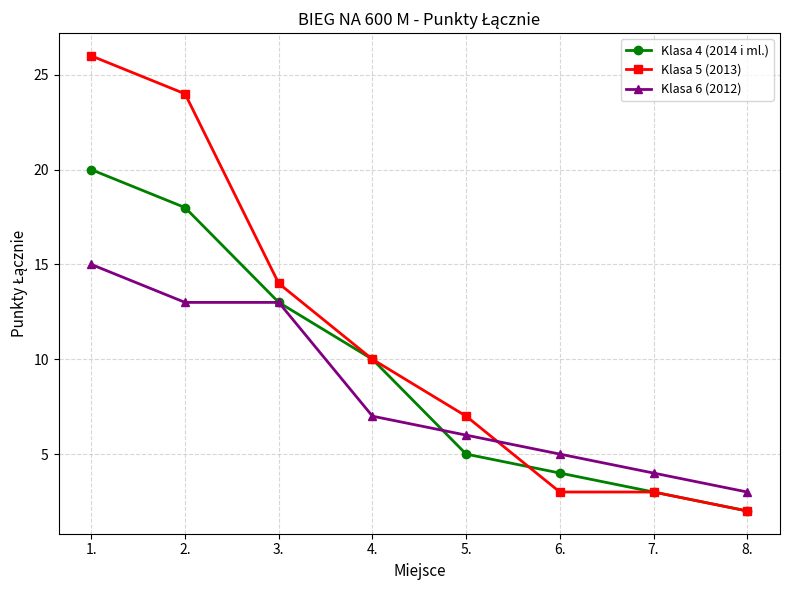

Is it true that Klasa 6 (2012) equals 7 at 4.?

True